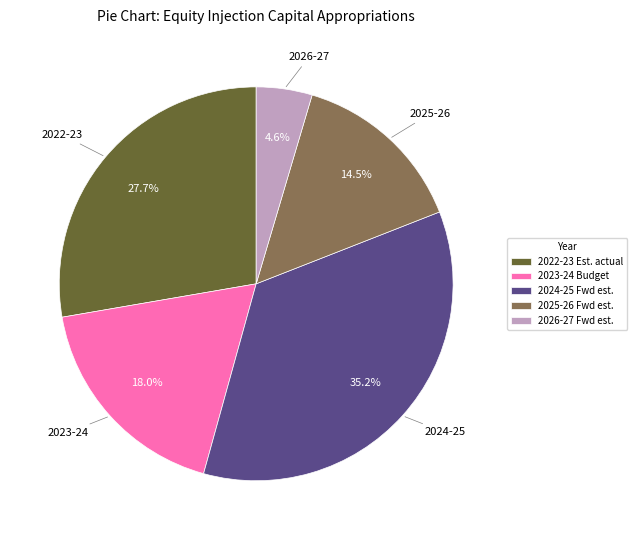

To the nearest percent, what is the average slice percentage?

20%